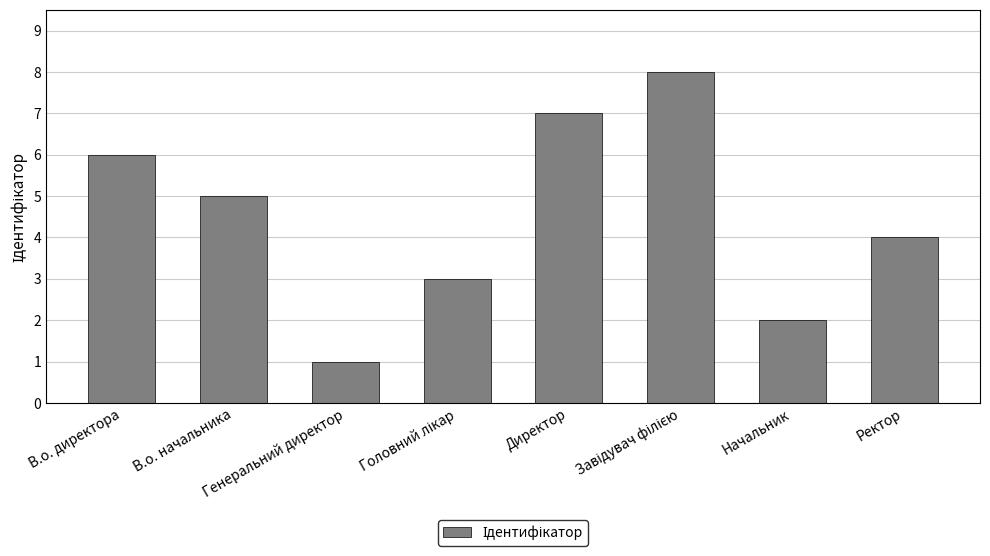

What is the label of the 1st bar from the left?

В.о. директора